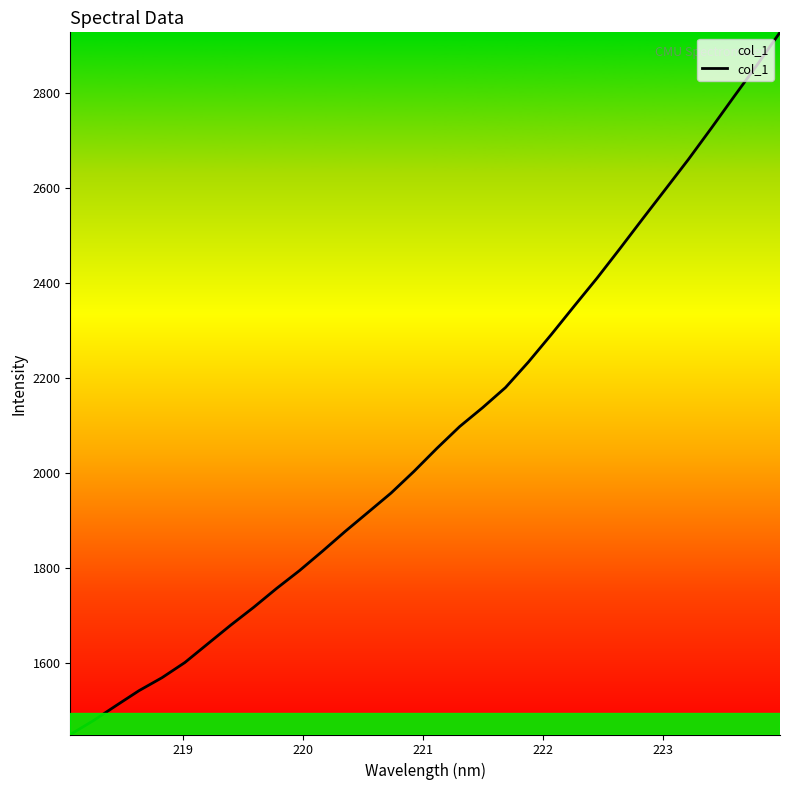

Reading right to left, list all the values displayed in this chart.

2927.0	2858.6	2792.6	2725.7	2660.2	2597.6	2535.2	2472.1	2410.1	2351.2	2291.5	2233.7	2180.1	2137.8	2098.2	2052.1	2003.8	1958.2	1917.9	1877.7	1835.8	1795.1	1757.6	1718.0	1680.5	1641.3	1602.0	1570.0	1542.9	1511.4	1479.5	1450.6